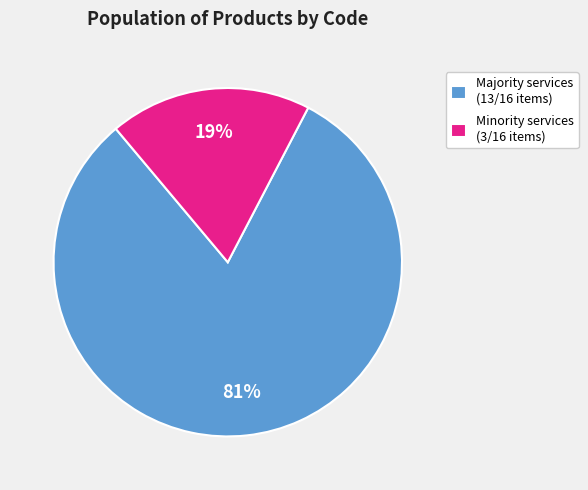

To the nearest percent, what is the average slice percentage?

50%